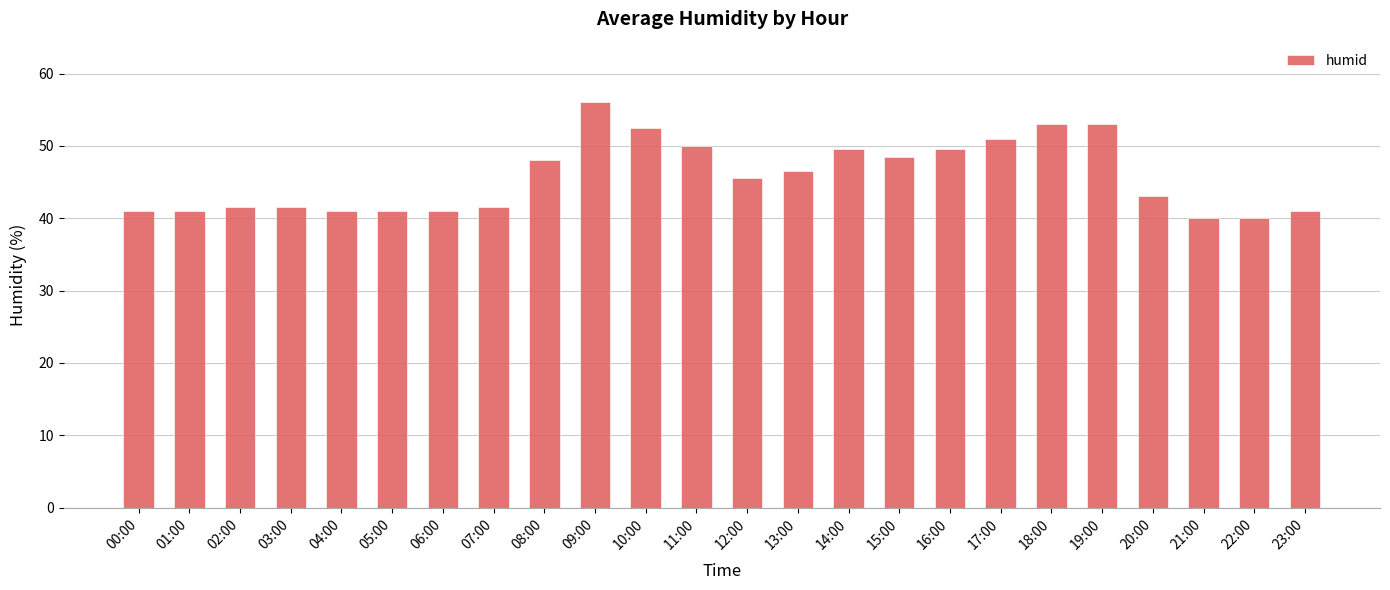

How many distinct data groups are displayed?

1